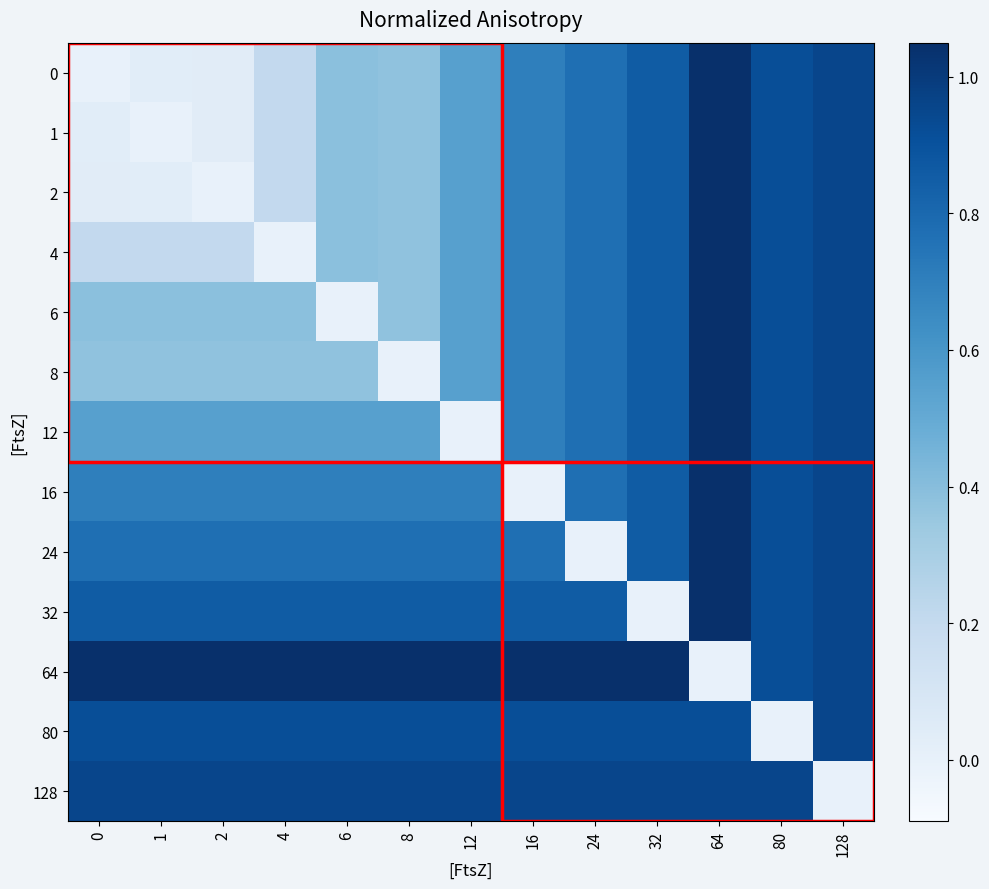

Which series changed the most between 12 and 128?

12